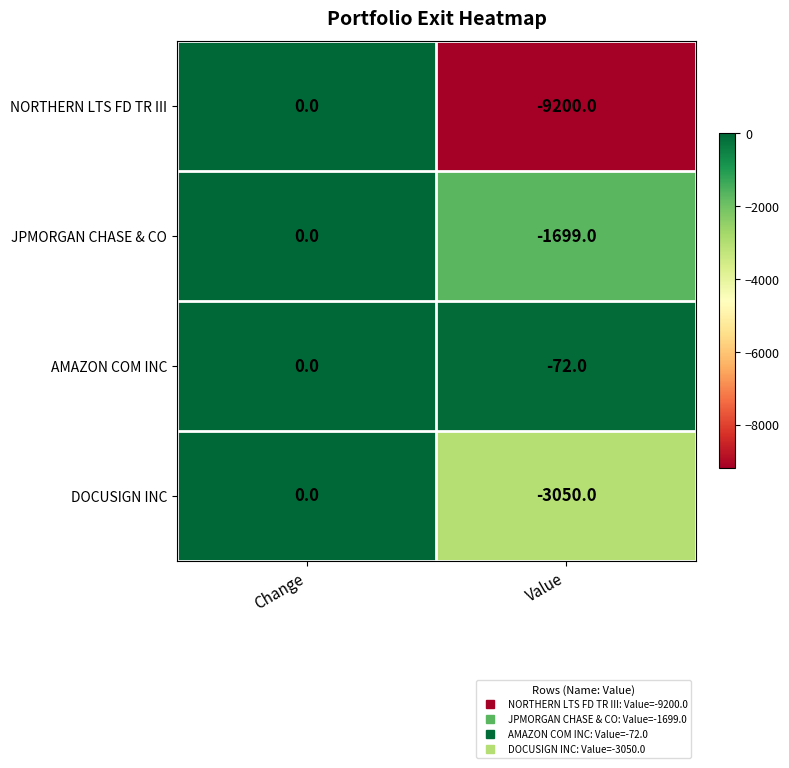

What is the sum of the NORTHERN LTS FD TR III values at Change and Value?

-9200